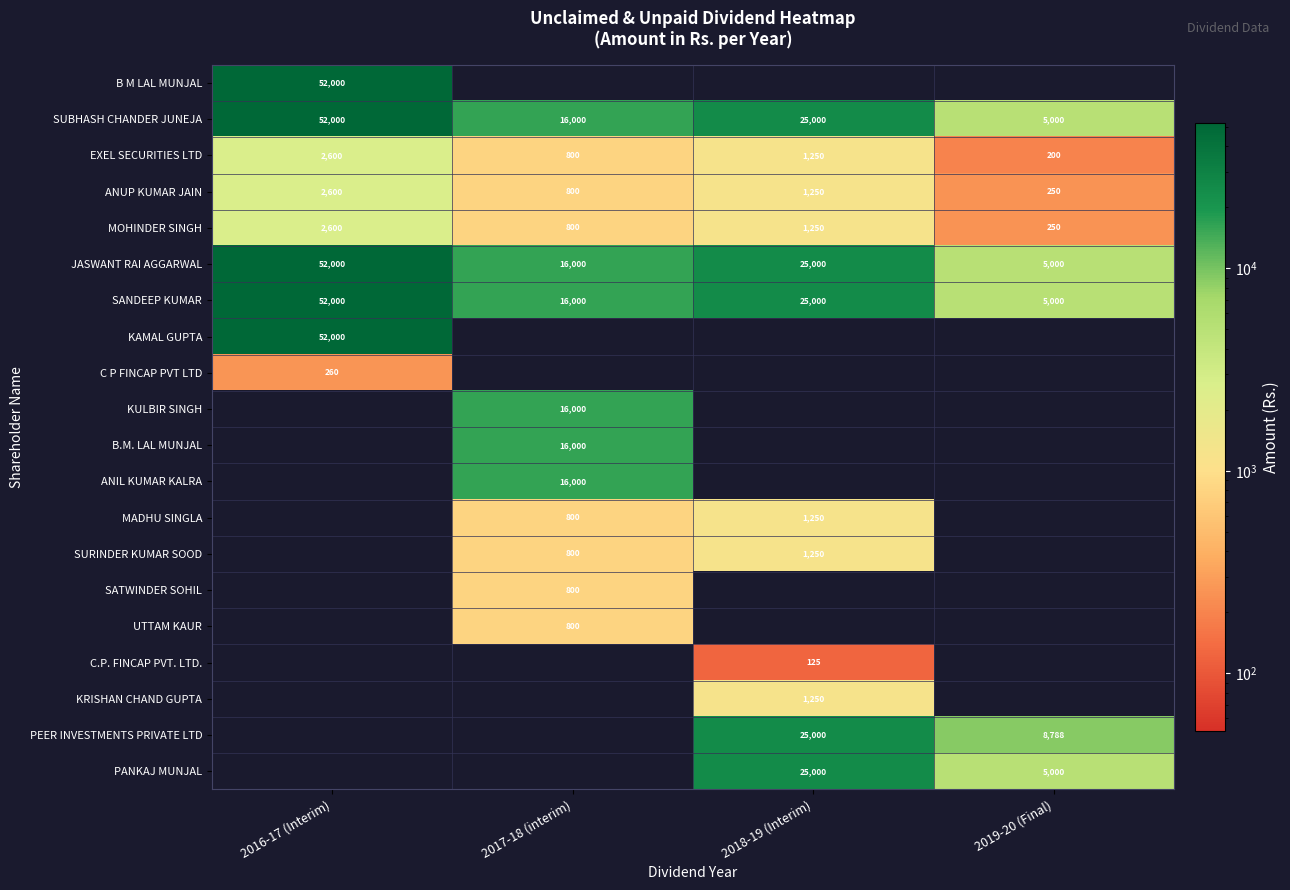

The JASWANT RAI AGGARWAL series shows 22232 at 2016-17 (Interim). True or false?

False